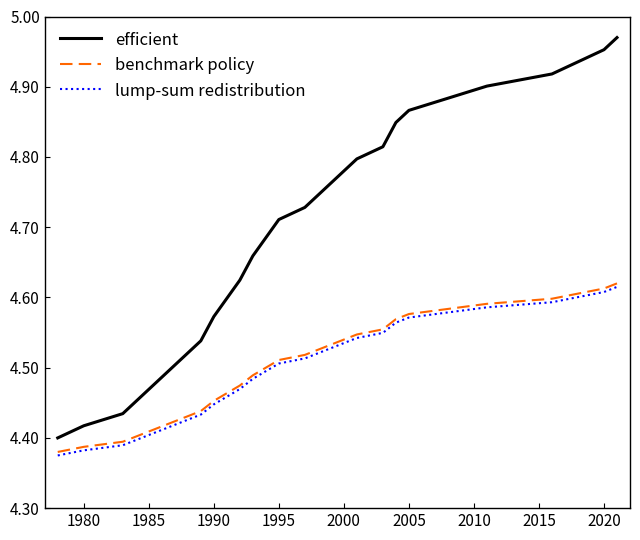

Which series has the largest total across all categories?

efficient